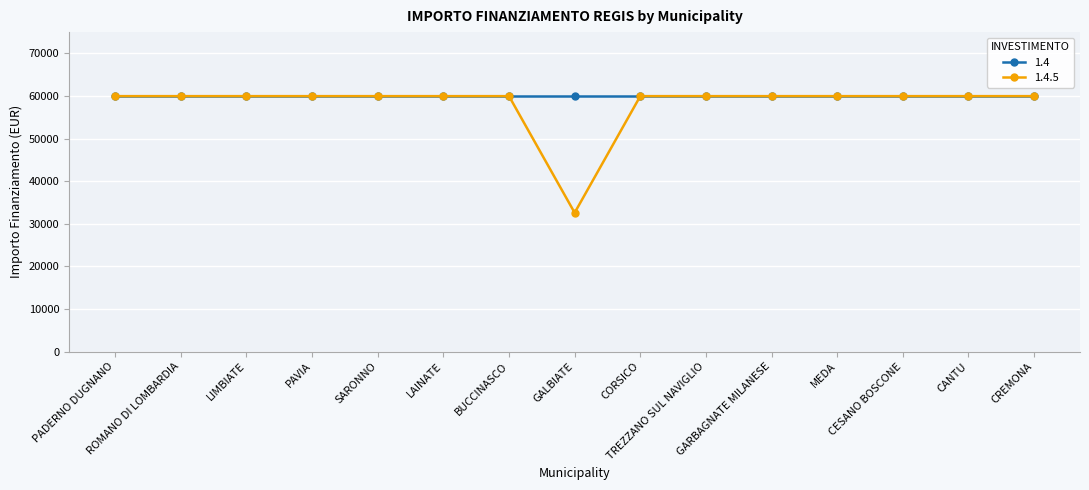

What is the value of the 1.4.5 point at the 6th from the left?

59966